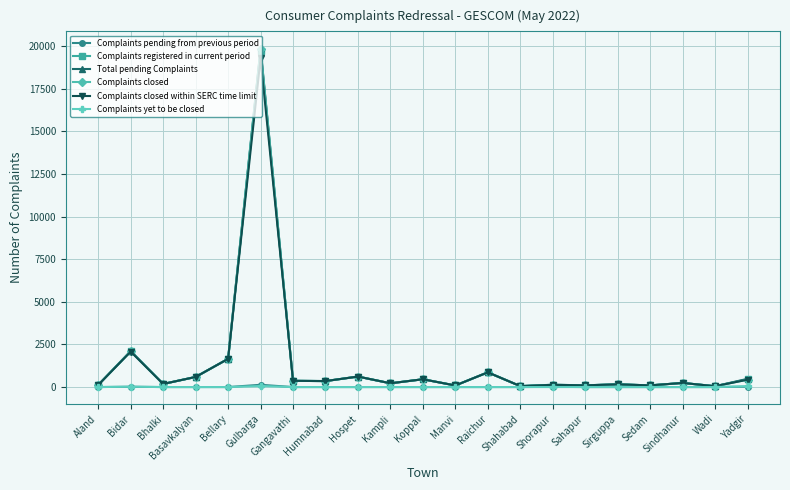

What is the value of the Complaints closed point at the 18th from the left?

98